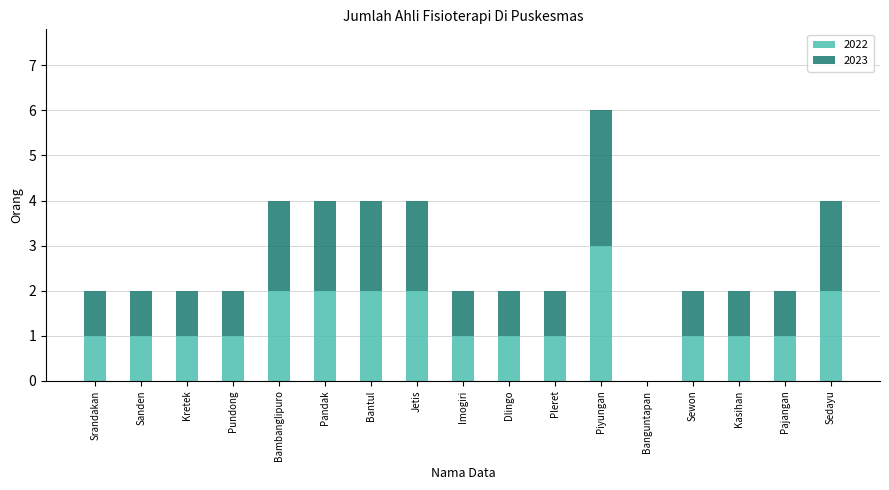

Which category has the highest value in the 2022 series?

Piyungan